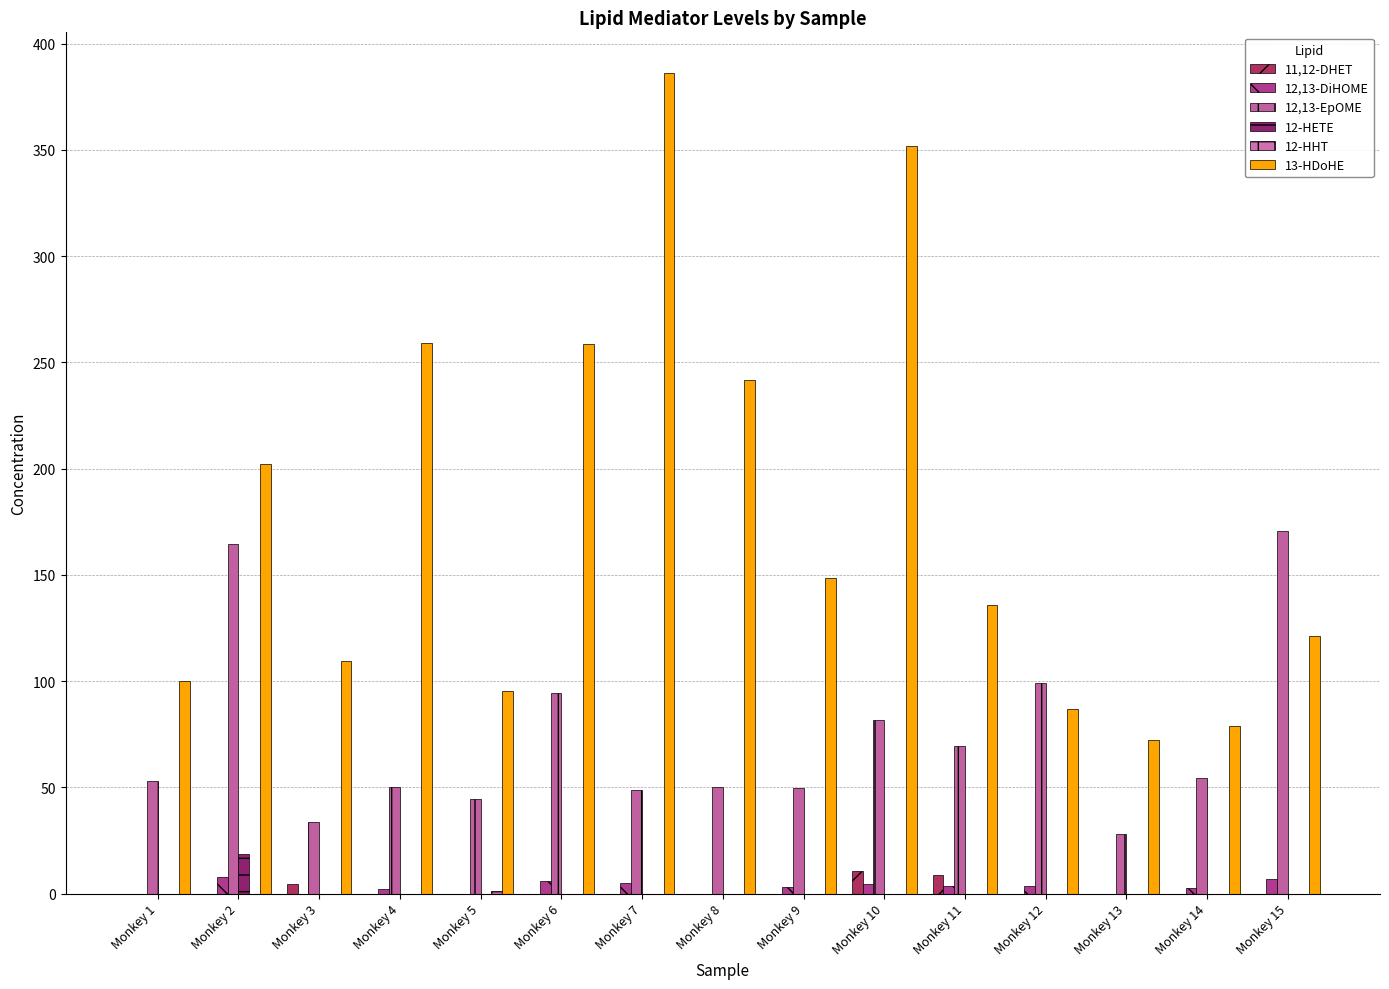

What is the maximum value for 12-HETE?

18.5